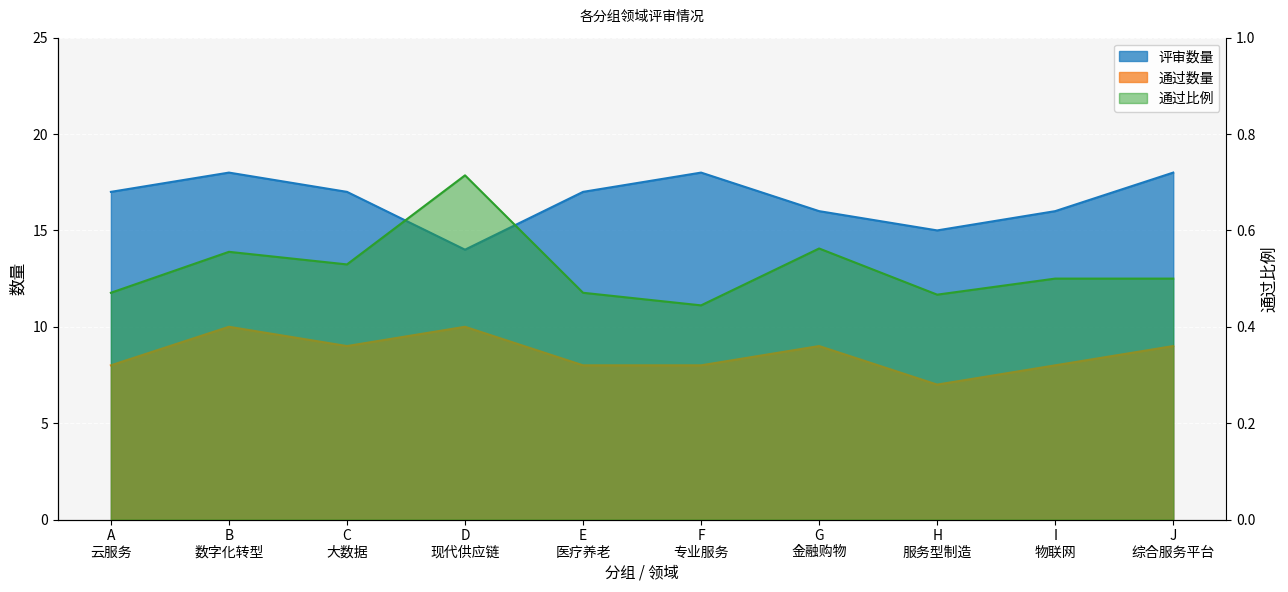

What is the difference between the second highest and second lowest values in the 通过比例 series?

0.1